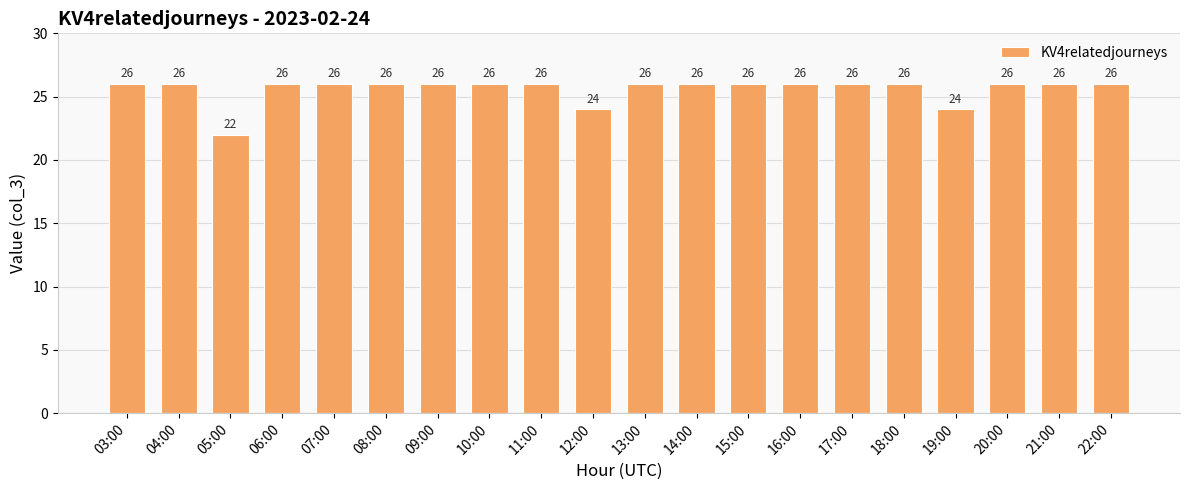

Approximately how many times larger is the value at 08:00 compared to 14:00?

1.0